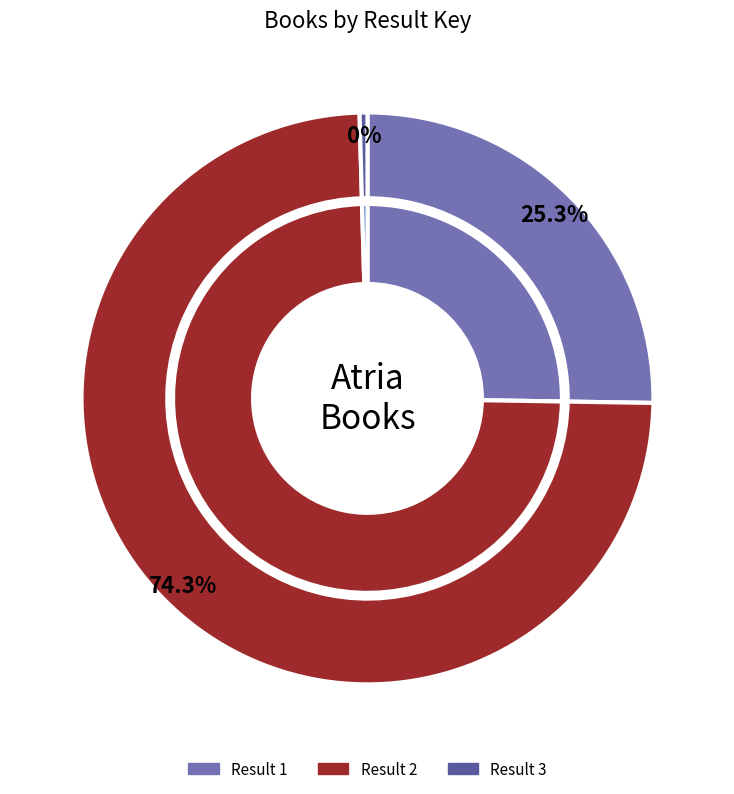

Which slice represents more than half of the pie?

2